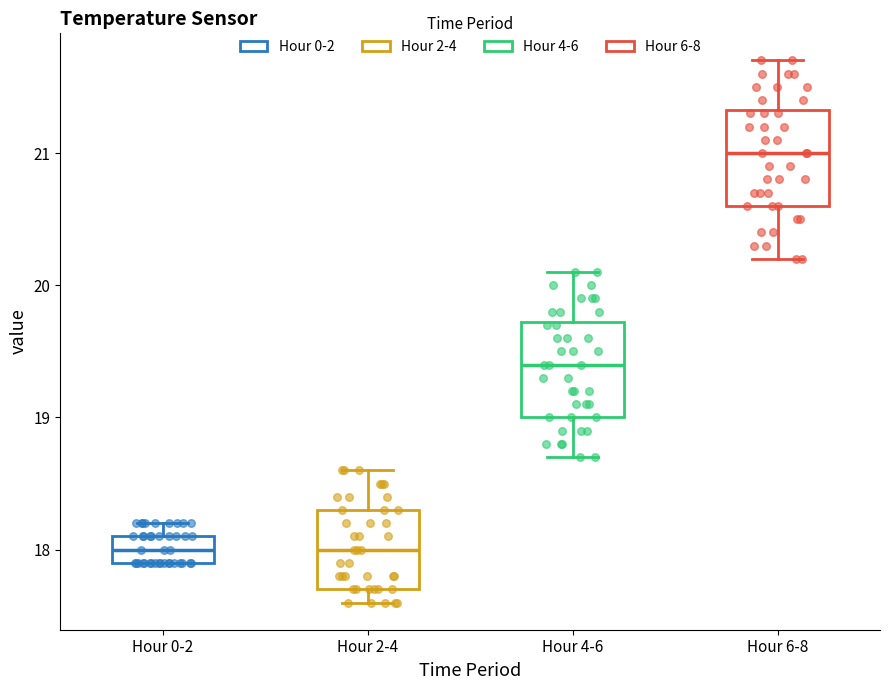

Where is the upper edge of the box for Hour 4-6 on the y-axis? The values are not printed on the chart, so give them approximately, as read against the axis.

19.7